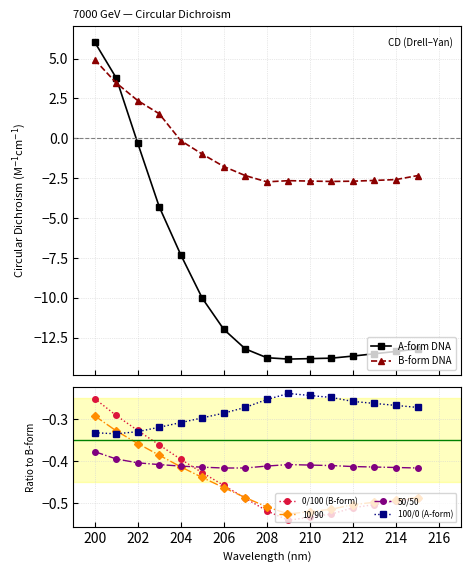

How many times do 50/50 and 0/100 (B-form) cross each other?

1